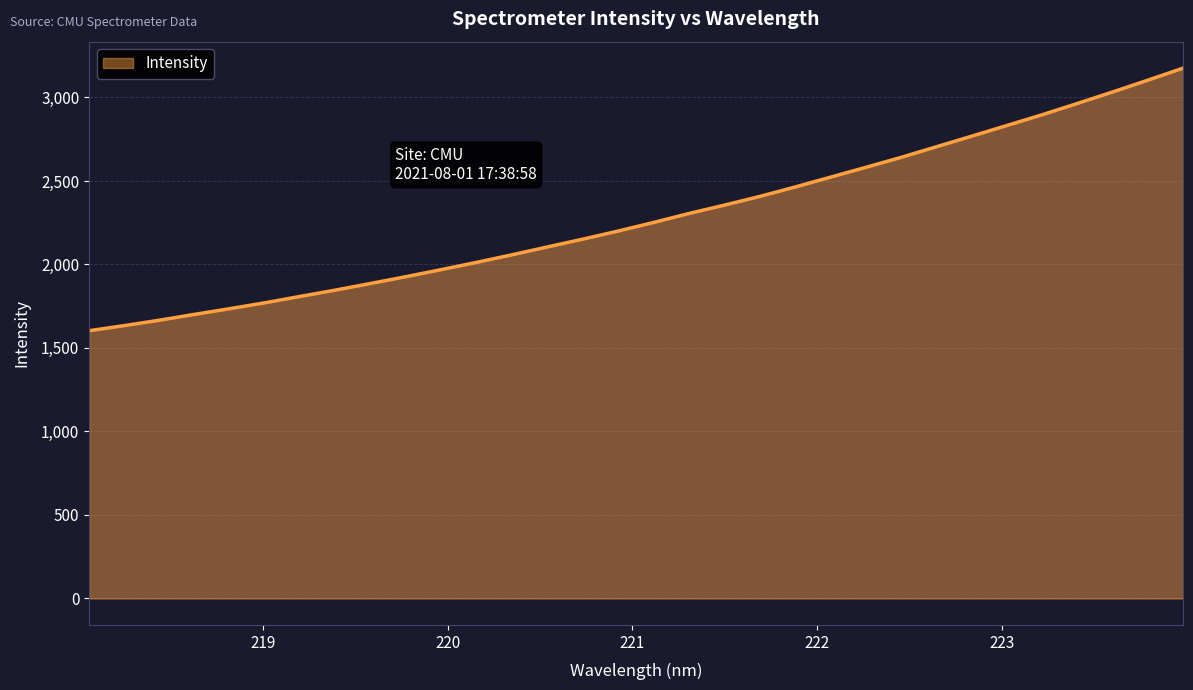

What is the minimum value shown in the chart?

1603.1